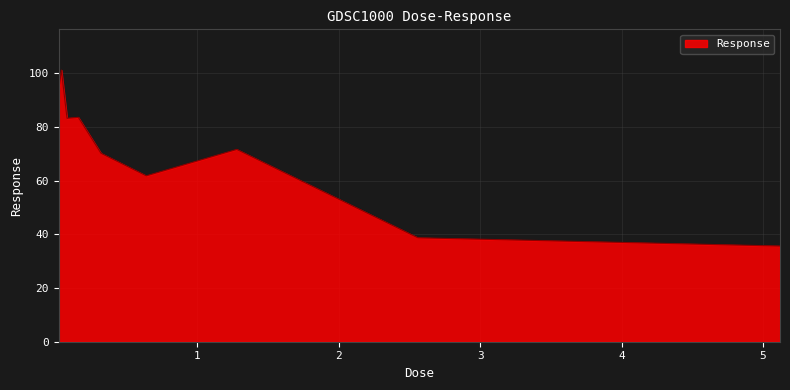

What is the greatest value displayed?

101.3